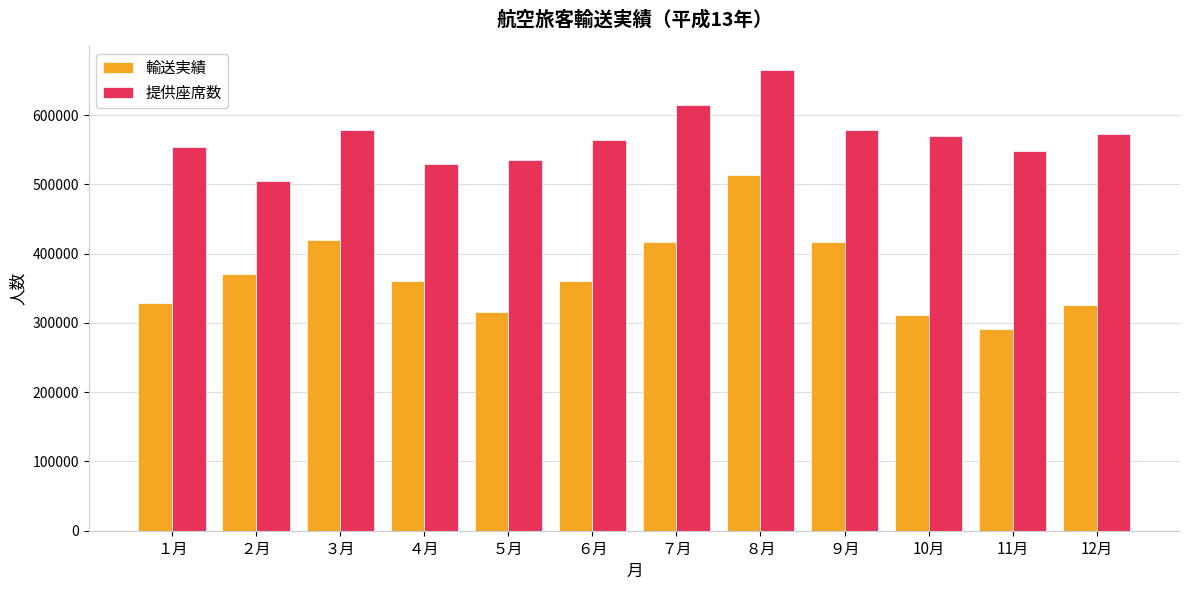

Which category has the highest value across all series?

８月